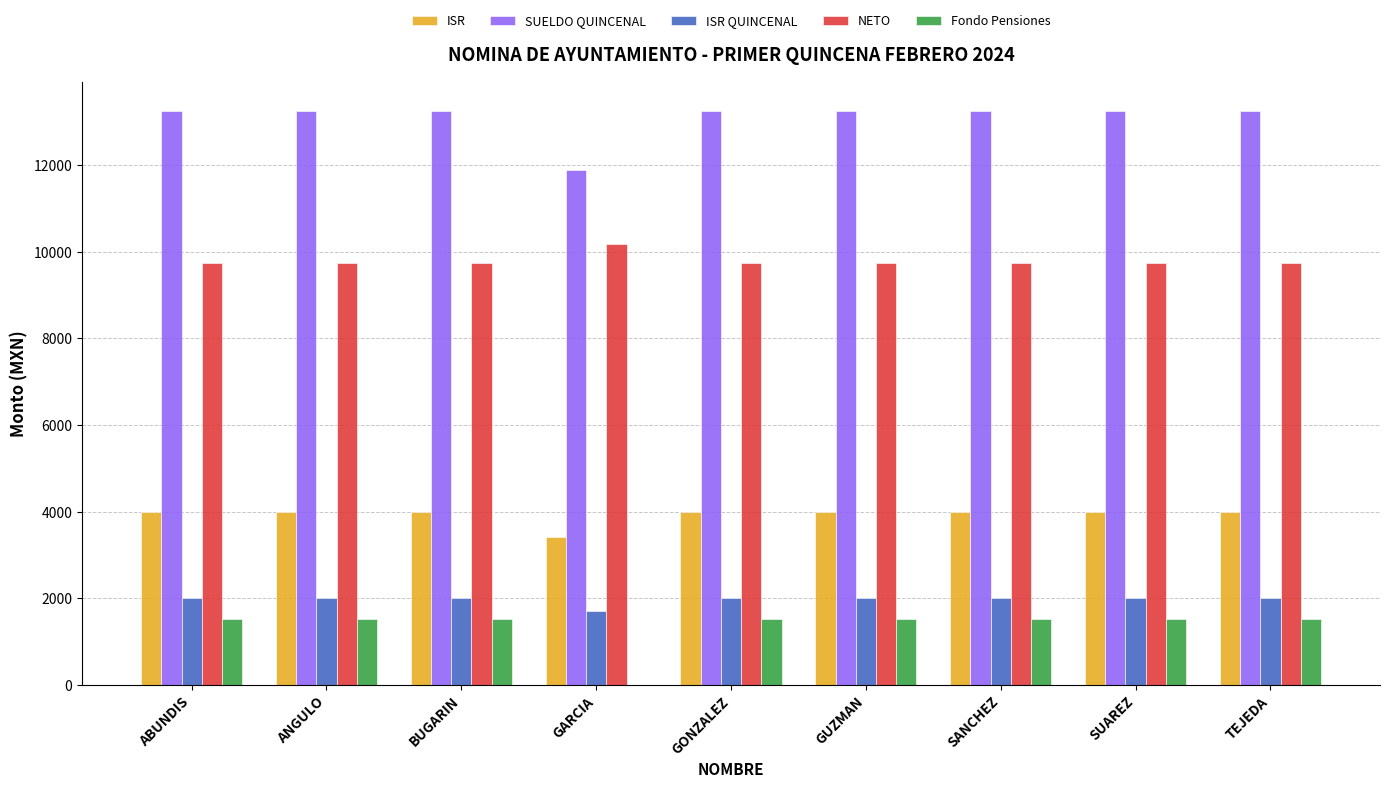

What is the maximum value for ISR QUINCENAL?

1998.7